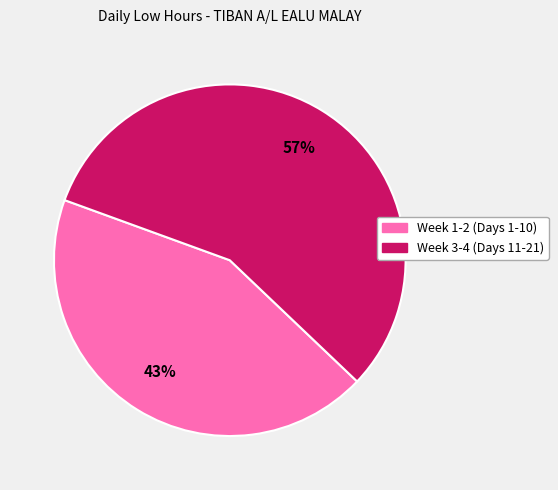

To the nearest percent, what is the average slice percentage?

50%